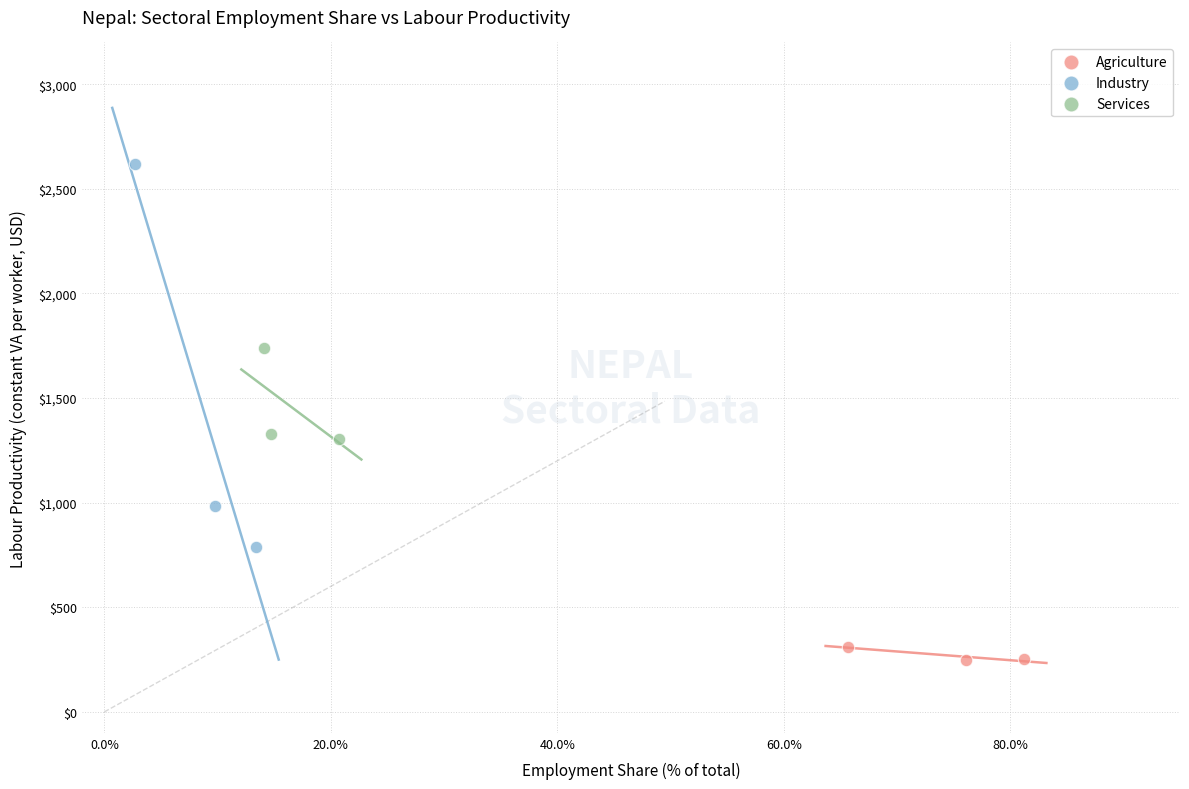

Which series has the largest Y range (max minus min)?

Industry